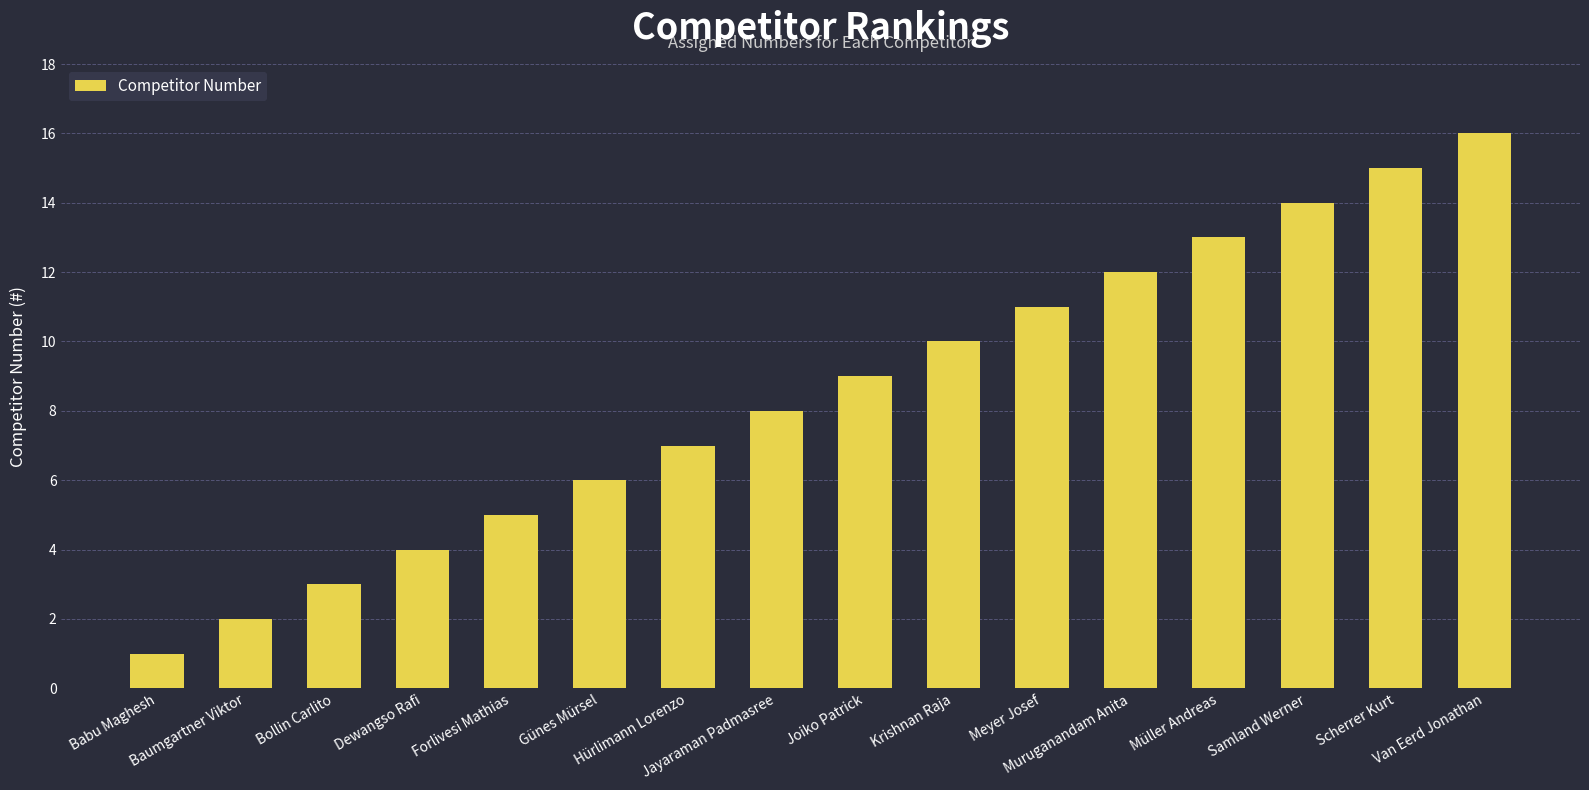

Count the number of data series in this chart.

1